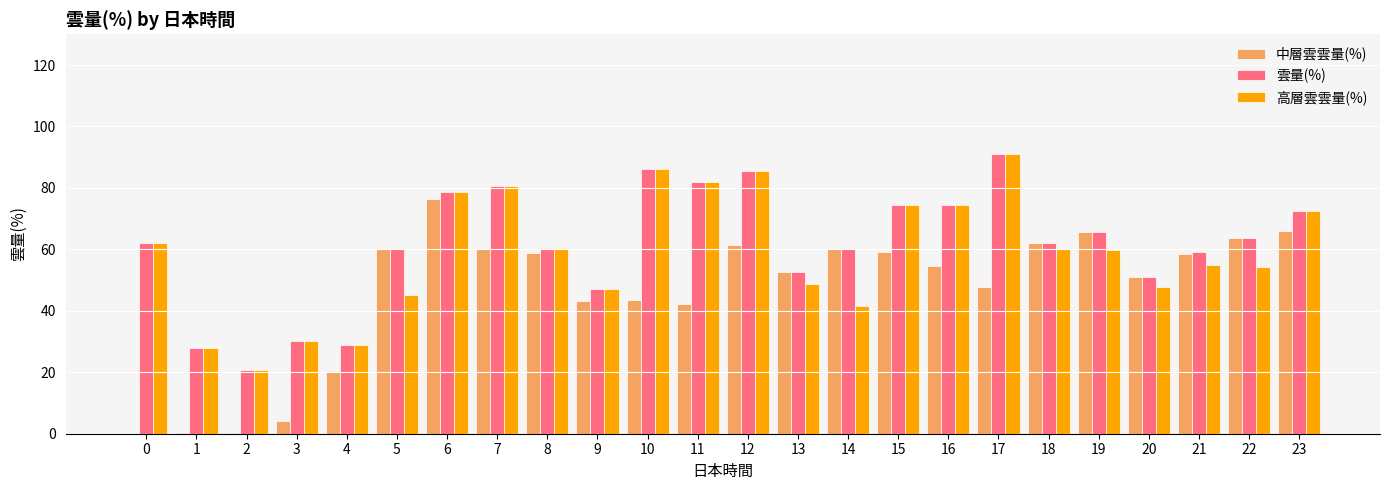

Which series changed the most between 4 and 23?

中層雲雲量(%)